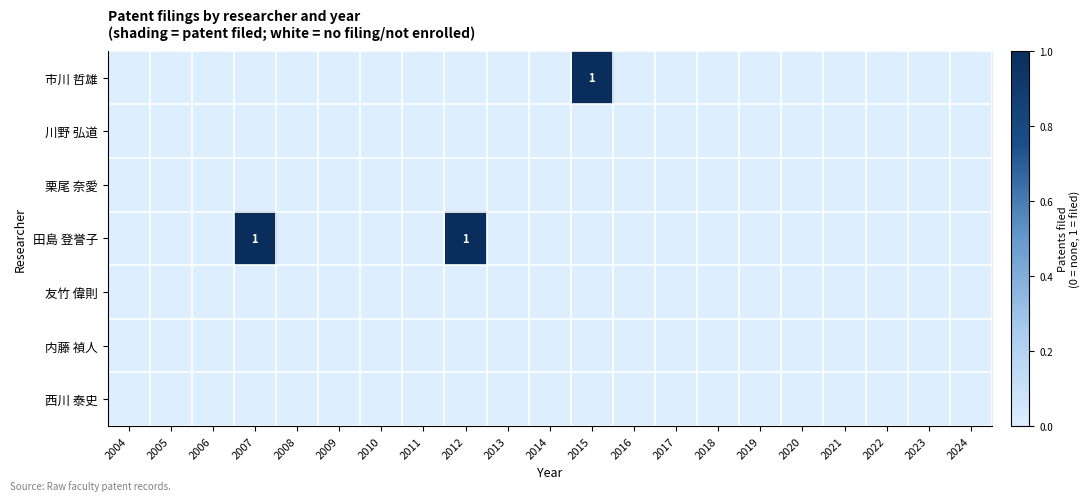

Which series has the largest total across all categories?

田島 登誉子